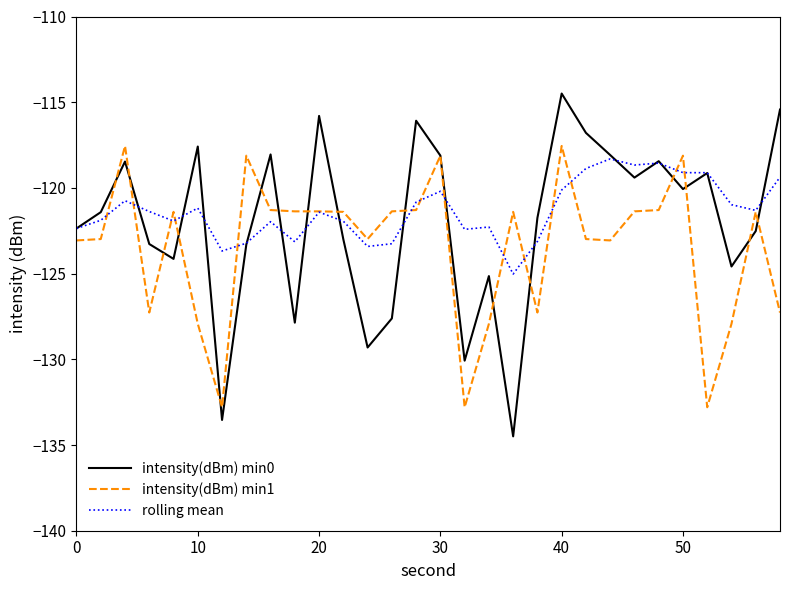

In rolling mean, how many points are higher than both neighbors (excluding endpoints)?

8